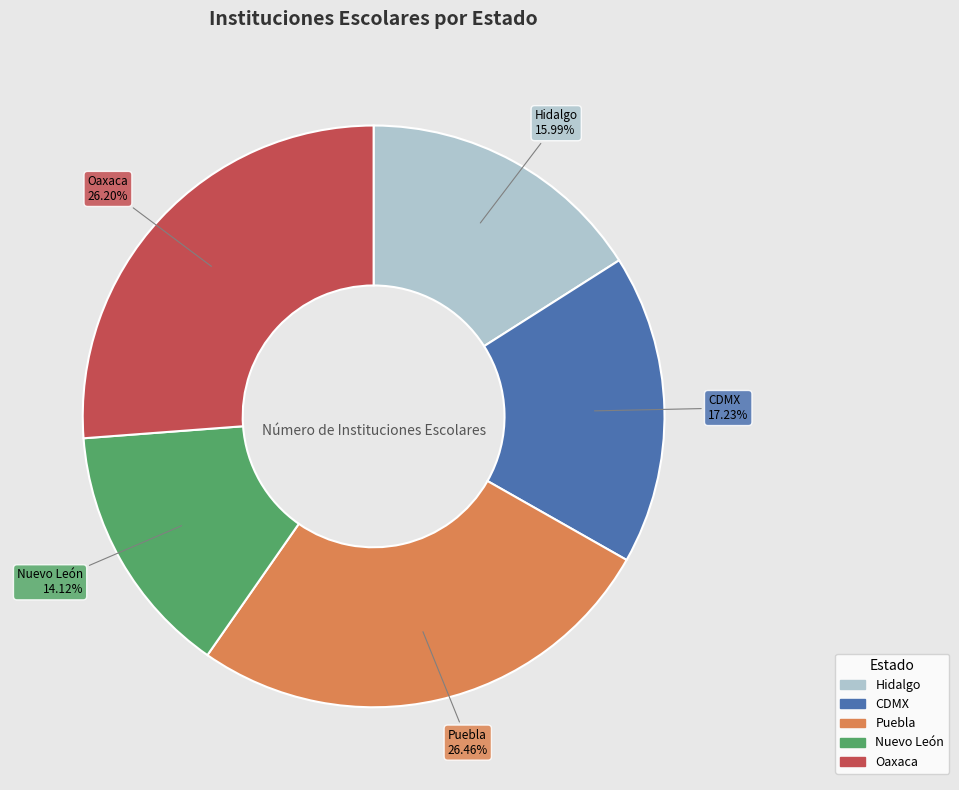

Combined, do Nuevo León and Oaxaca account for over 50%?

No